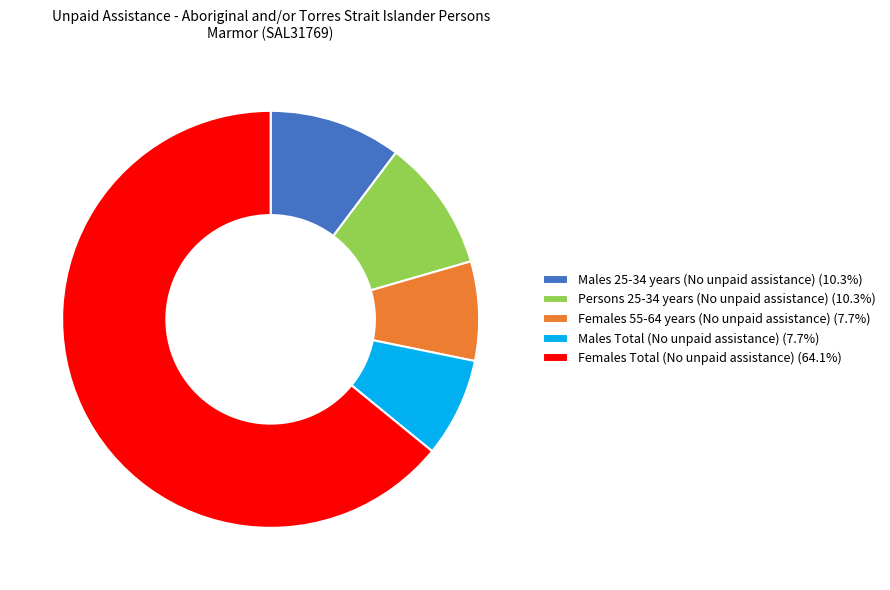

Does Persons 25-34 years (No unpaid assistance) (10.3%) account for over 50% of the chart?

No